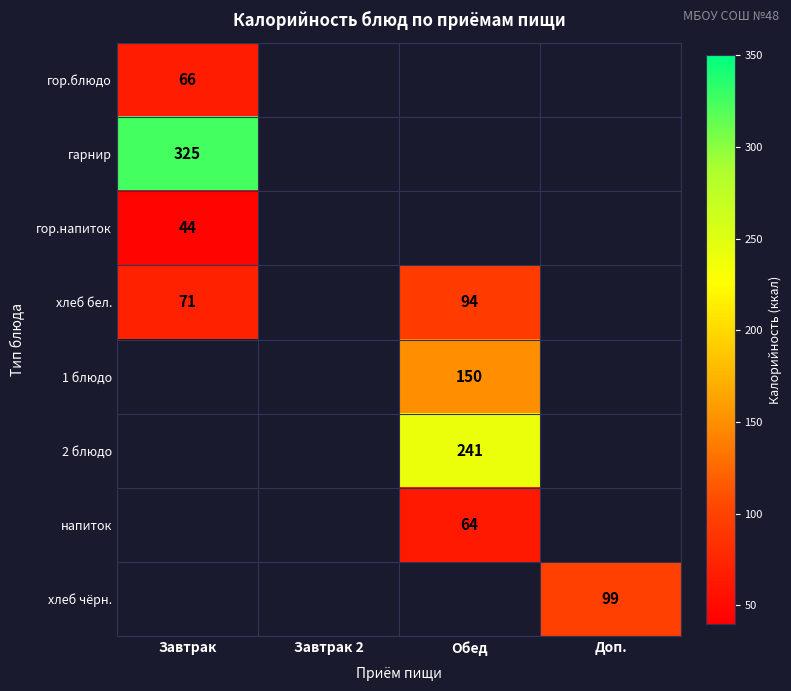

The value of гор.блюдо at Завтрак is 66. True or false?

True